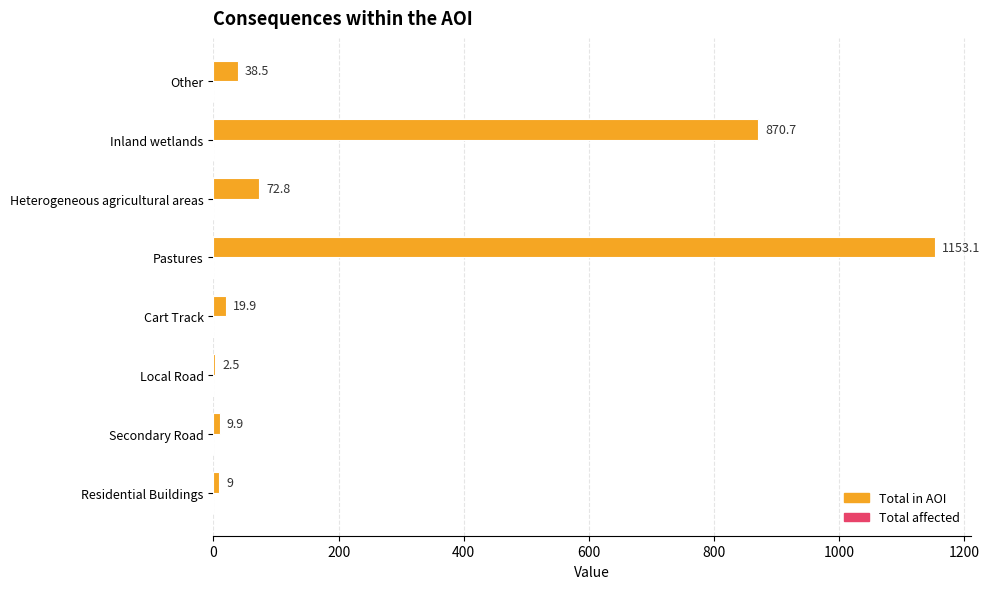

True or false: the data shows 9.0 at Residential Buildings.

True